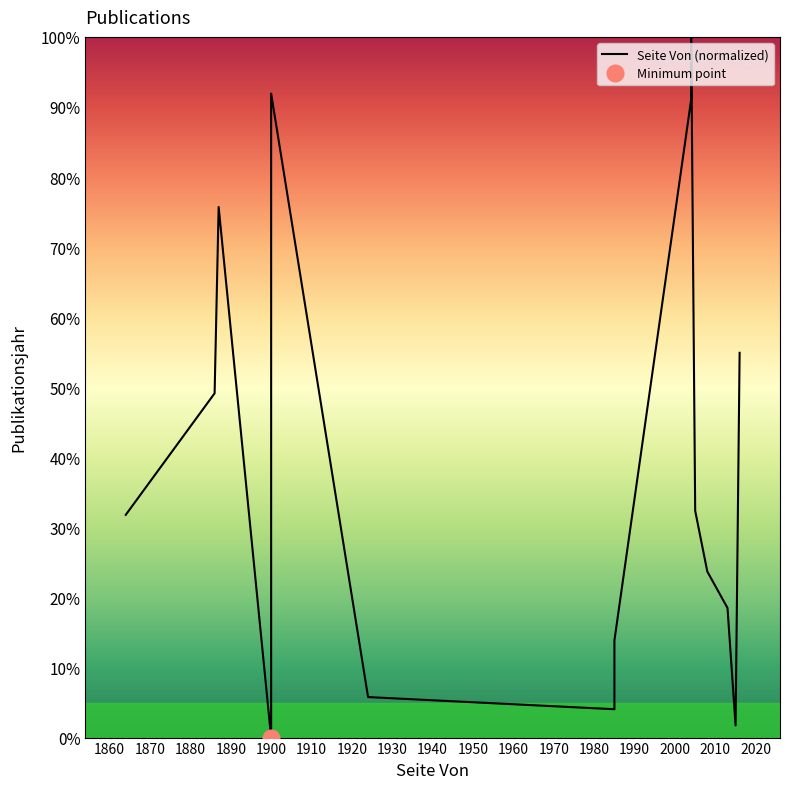

How many data points are less than 31?

7